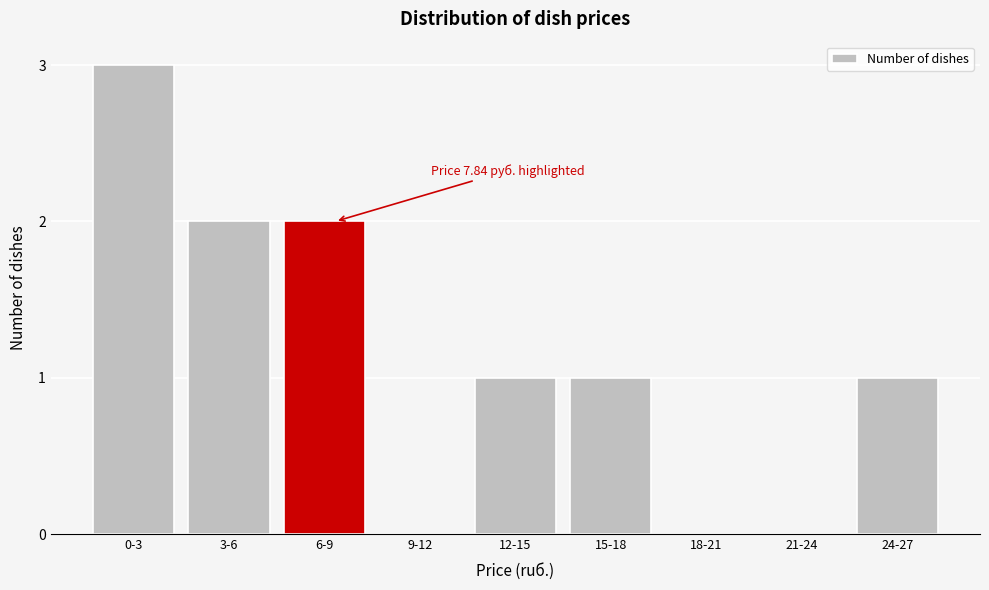

Reading left to right, list all the values displayed in this chart.

0-3=3	3-6=2	6-9=2	9-12=0	12-15=1	15-18=1	18-21=0	21-24=0	24-27=1